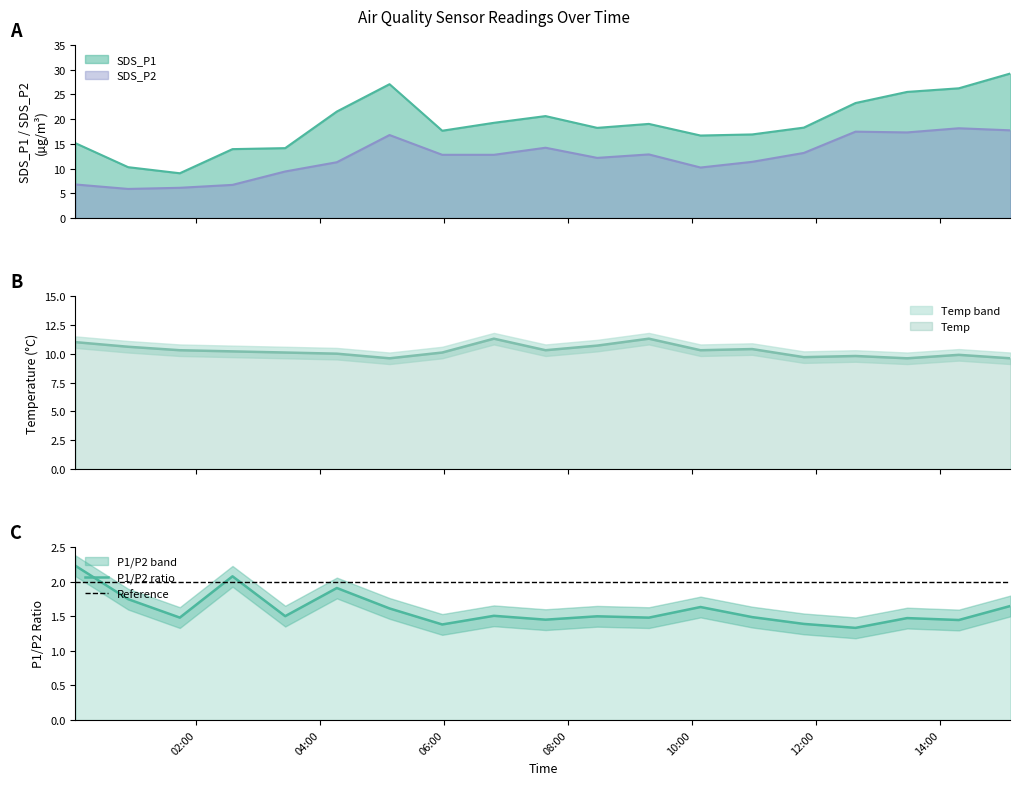

True or false: SDS_P2 and Temp cross at least once.

True